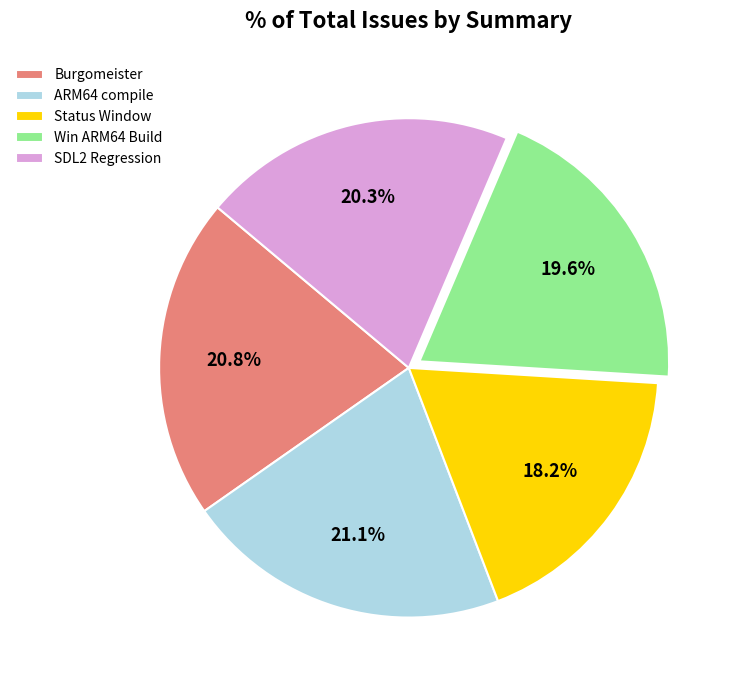

Count the number of slices in the pie.

5